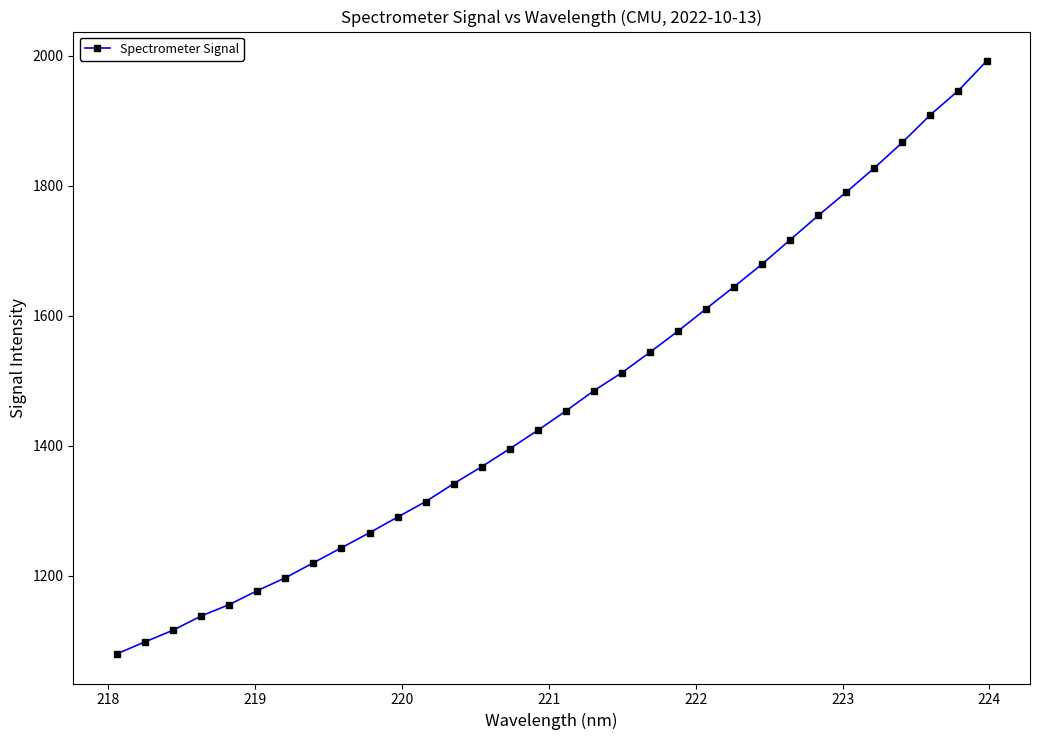

What is the value of the 30th point from the left?

1909.5